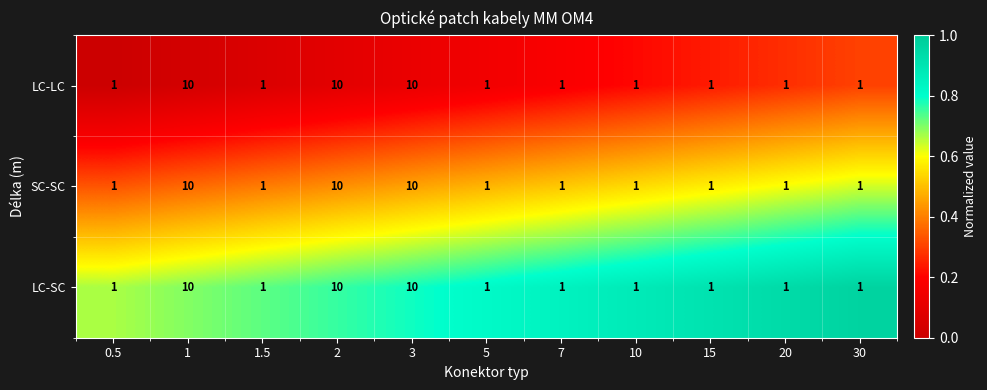

What is the total value across all series at 10?

3